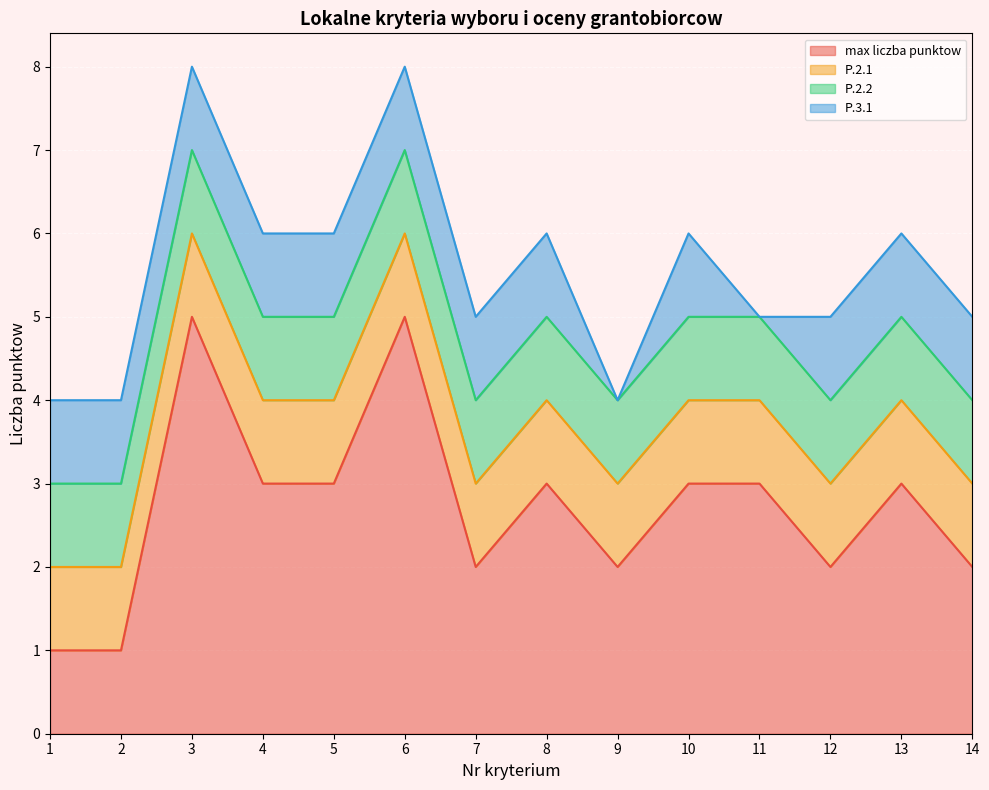

Reading right to left, what are all the values shown in this chart?

max liczba punktow: 2	3	2	3	3	2	3	2	5	3	3	5	1	1
P.2.1: 1	1	1	1	1	1	1	1	1	1	1	1	1	1
P.2.2: 1	1	1	1	1	1	1	1	1	1	1	1	1	1
P.3.1: 1	1	1	0	1	0	1	1	1	1	1	1	1	1